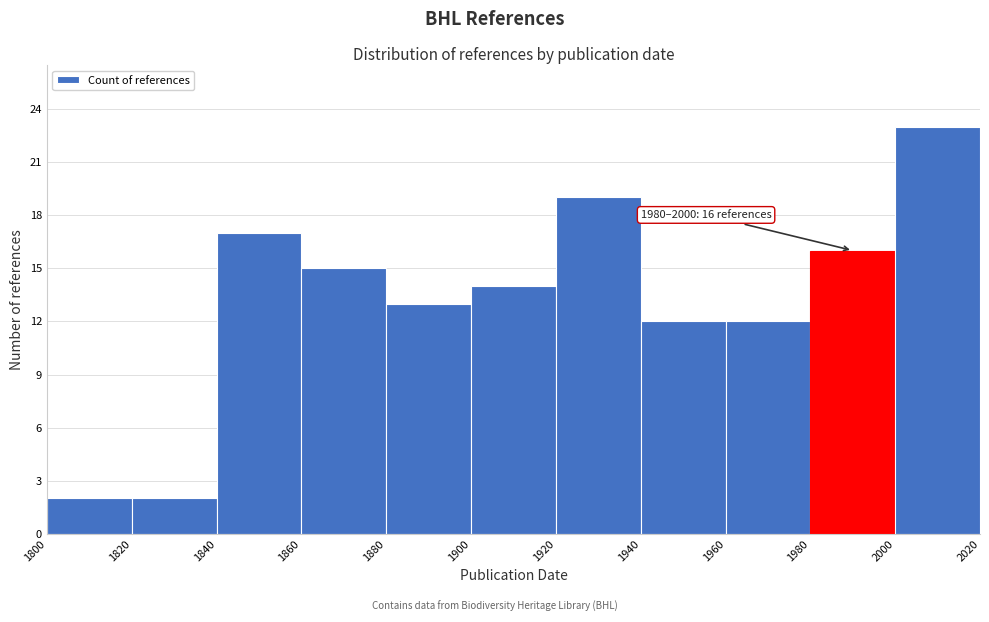

Which range on the x-axis has the tallest bar?

2000 to 2020